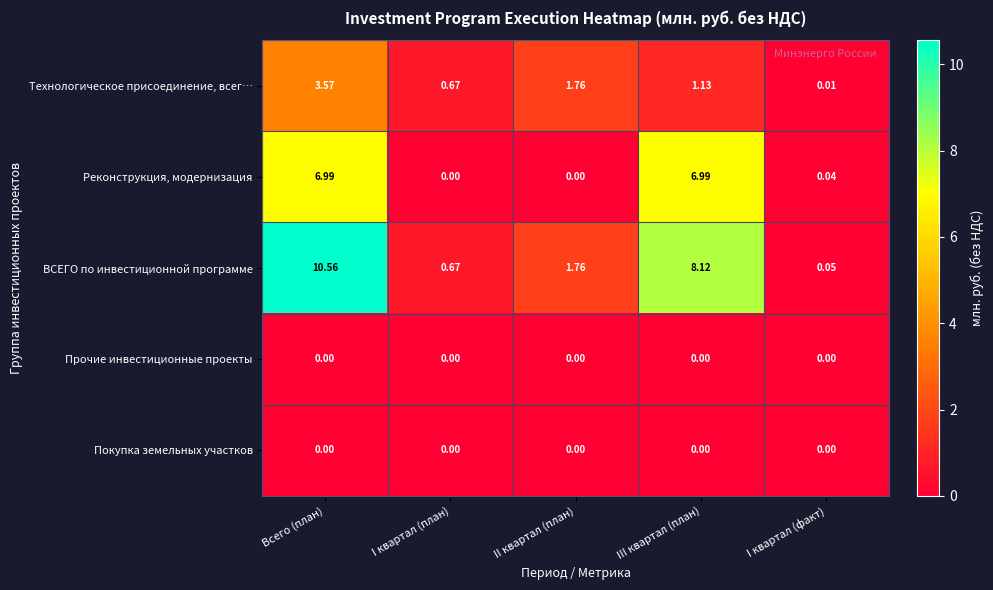

How many series are shown in this chart?

5